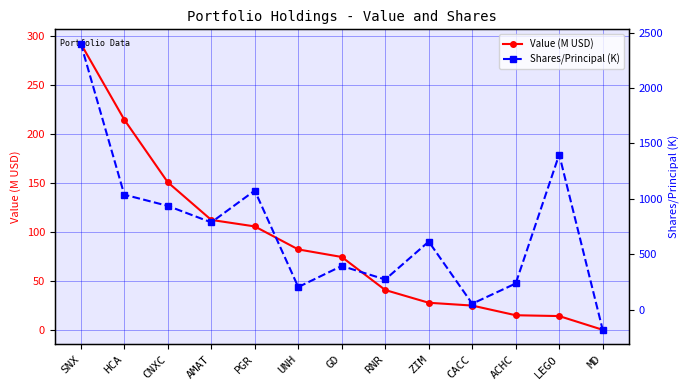

Which series changed the most between SNX and MD?

Shares/Principal (K)